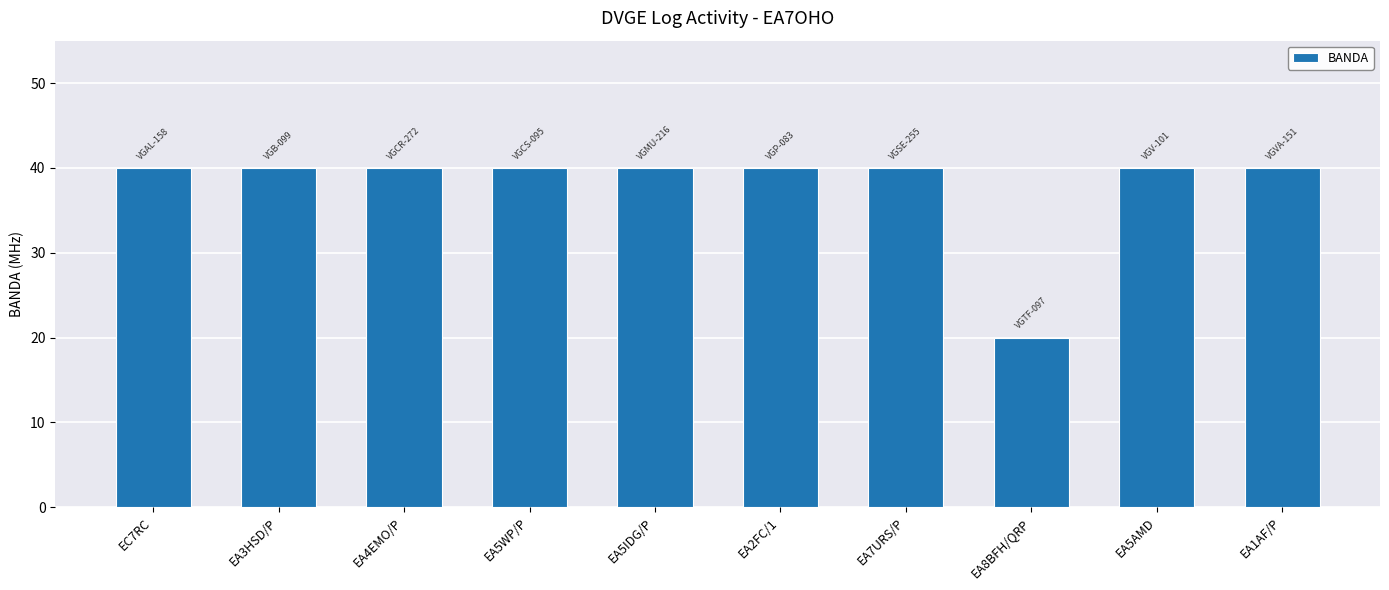

The value at EC7RC is 40. True or false?

True